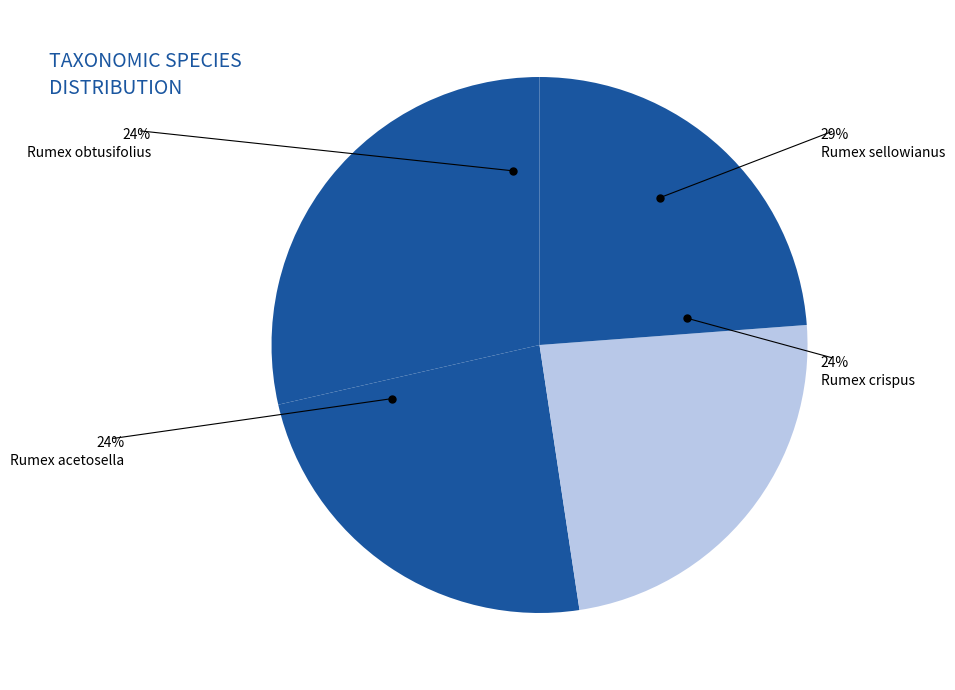

To the nearest percent, what is the combined percentage of Rumex crispus and Rumex acetosella?

48%